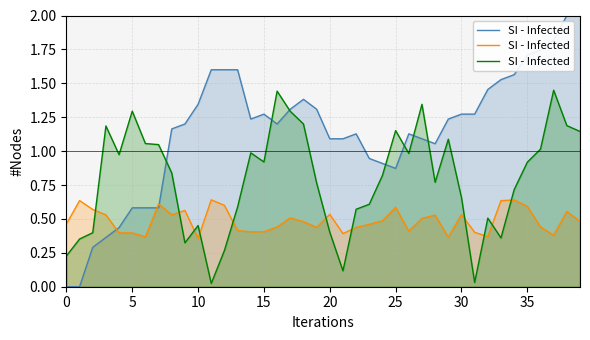

Between 19 and 35, which is larger?

35